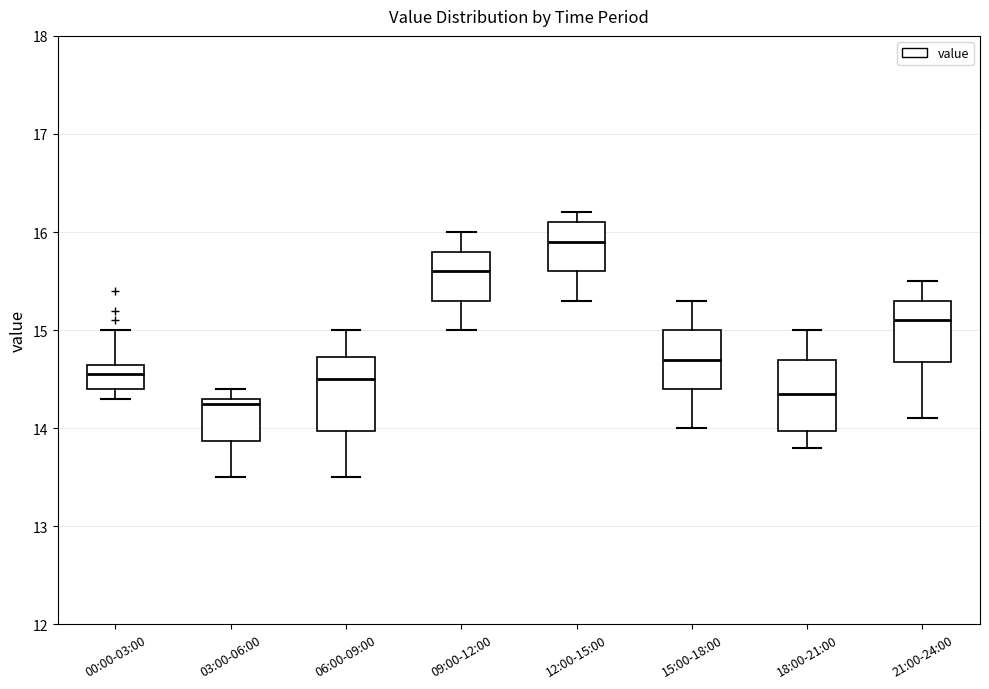

Where does the lower whisker of the box for 06:00-09:00 end on the y-axis? The values are not printed on the chart, so give them approximately, as read against the axis.

13.5